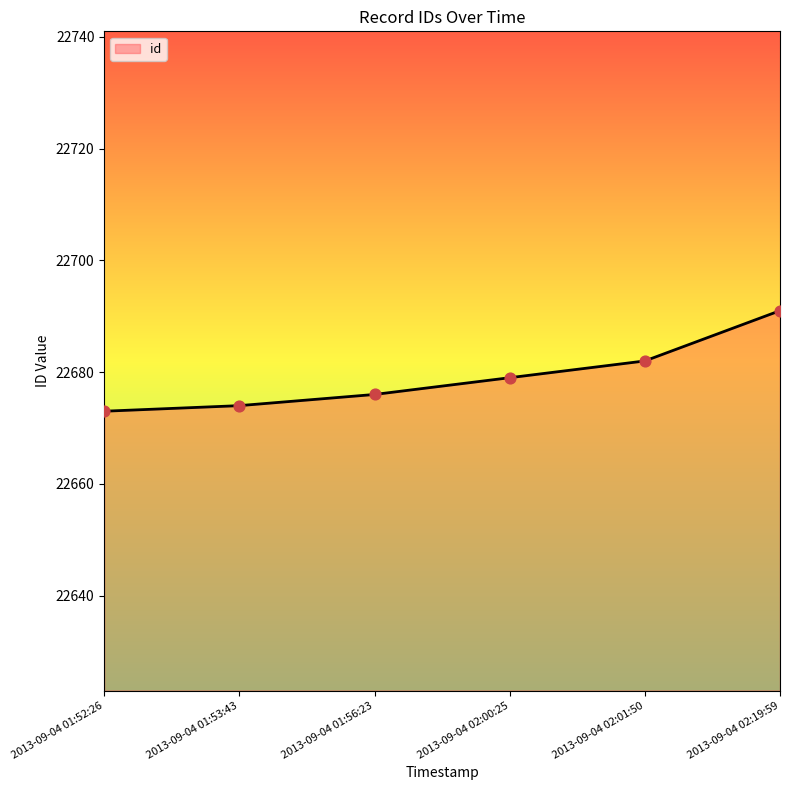

What is the change in value from 2013-09-04 01:52:26 to 2013-09-04 02:00:25?

+6